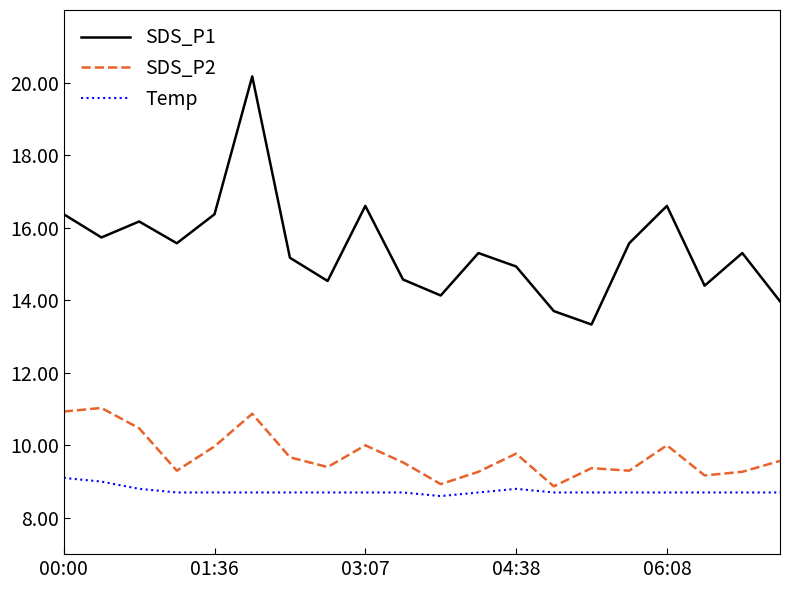

What is the difference between the maximum and minimum values in the SDS_P2 series?

2.2